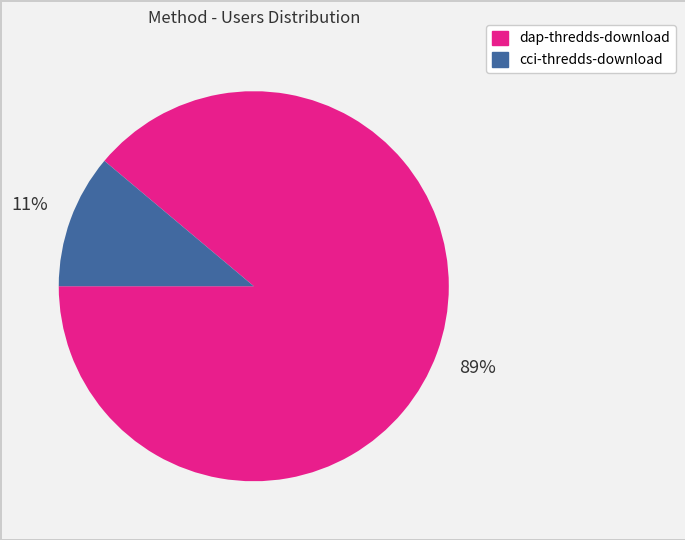

Between cci-thredds-download and dap-thredds-download, which is larger?

dap-thredds-download